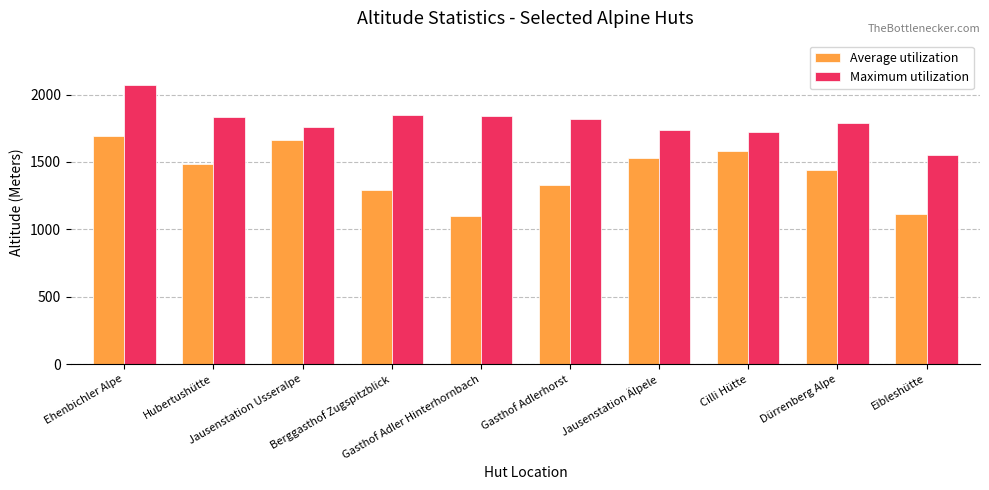

At how many categories does at least one series exceed 1255?

10